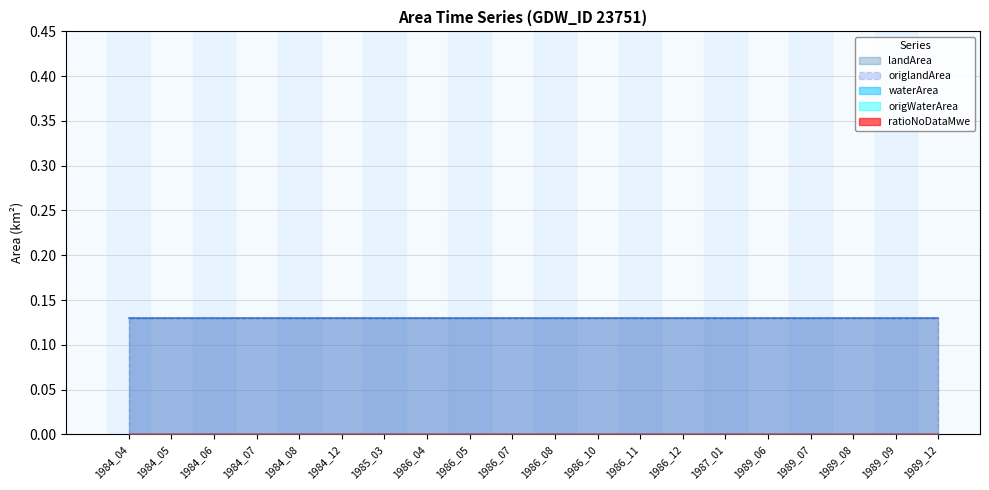

Is the value of landArea at 1986_07 greater than the value of waterArea at 1984_07?

Yes